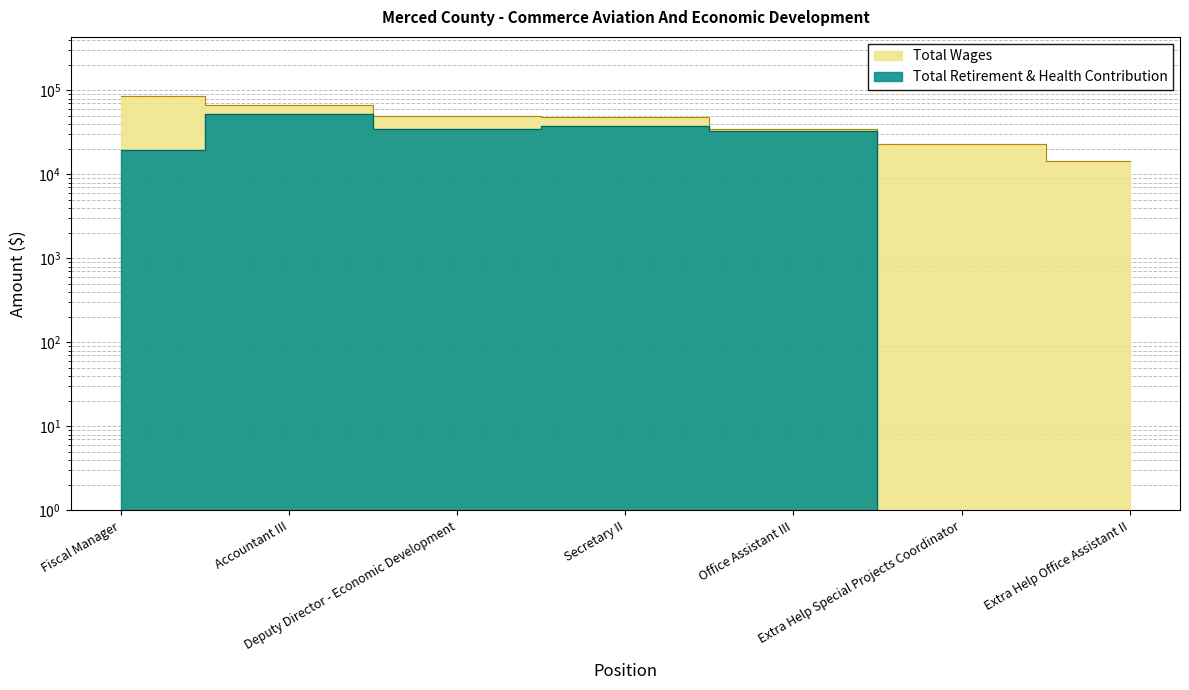

Is the value of Total Wages at Extra Help Office Assistant II greater than the value of Total Retirement & Health Contribution at Office Assistant III?

No